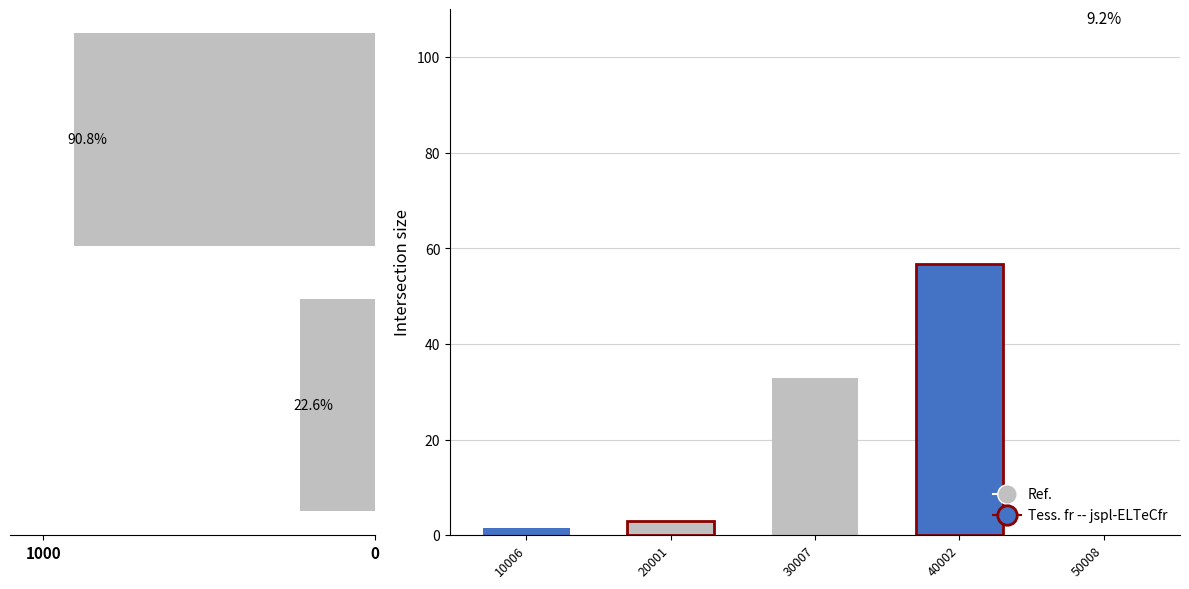

What is the sum of all values?

1134